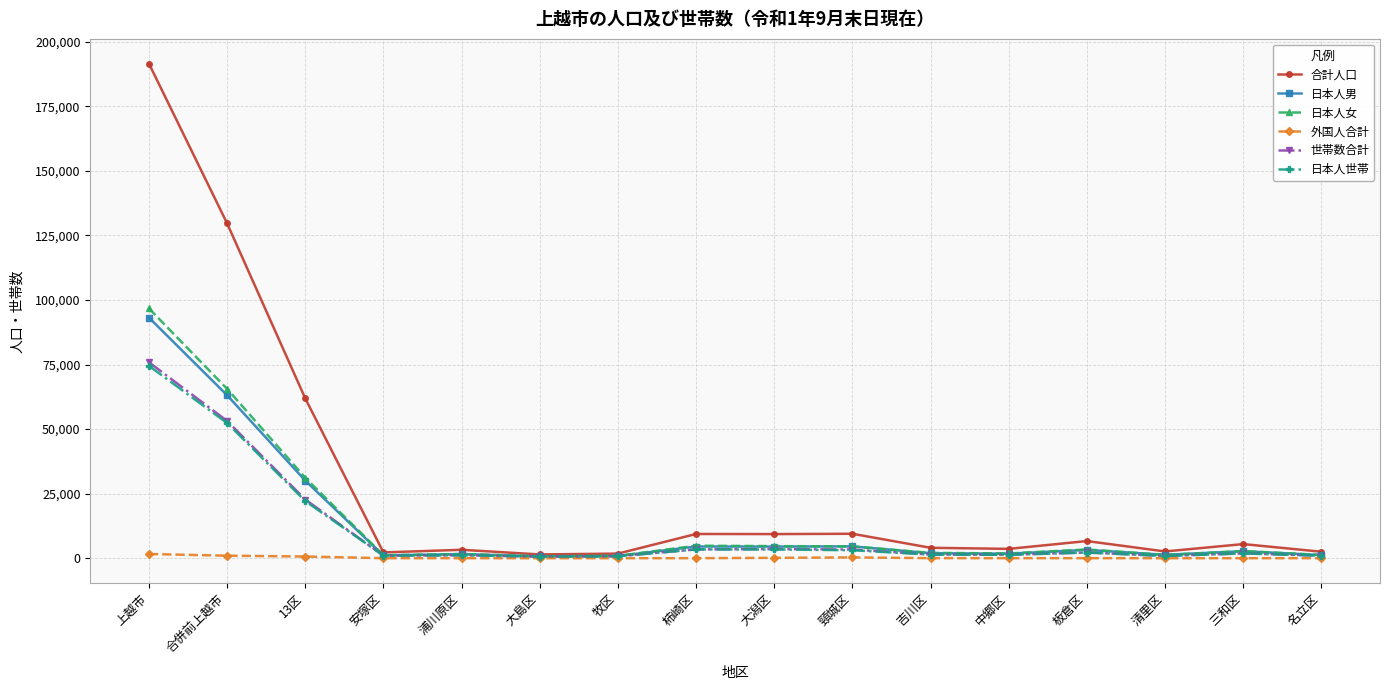

How many data points does each series have?

16